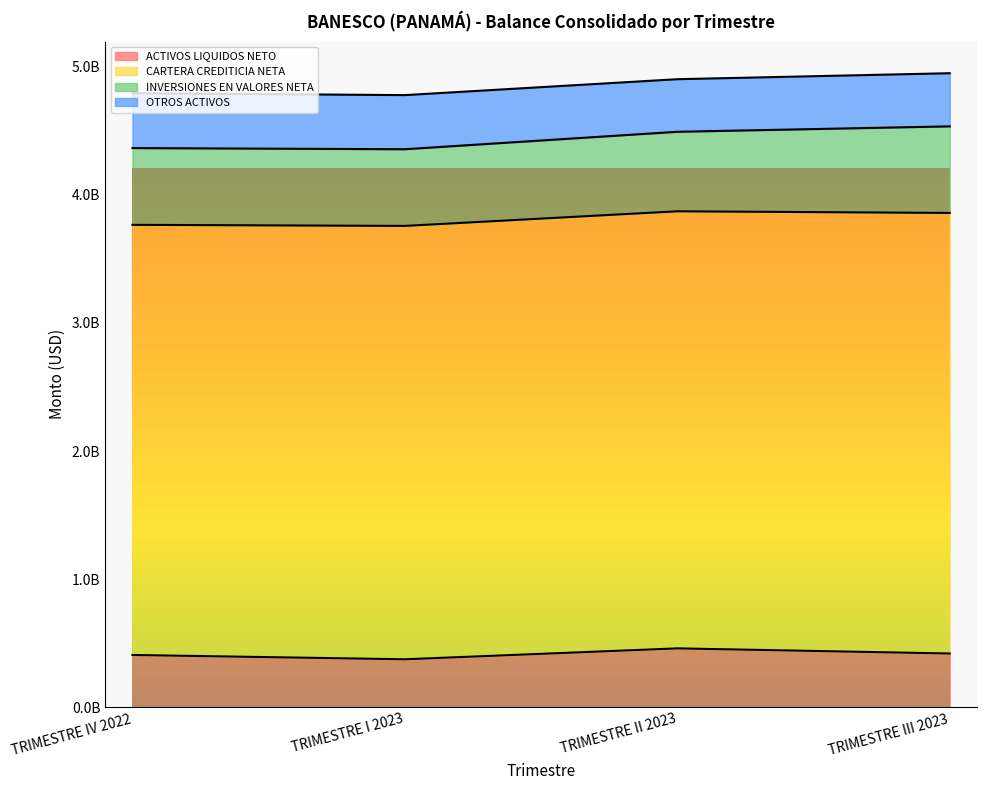

What is the value of the CARTERA CREDITICIA NETA point at the 3rd from the left?

3411818731